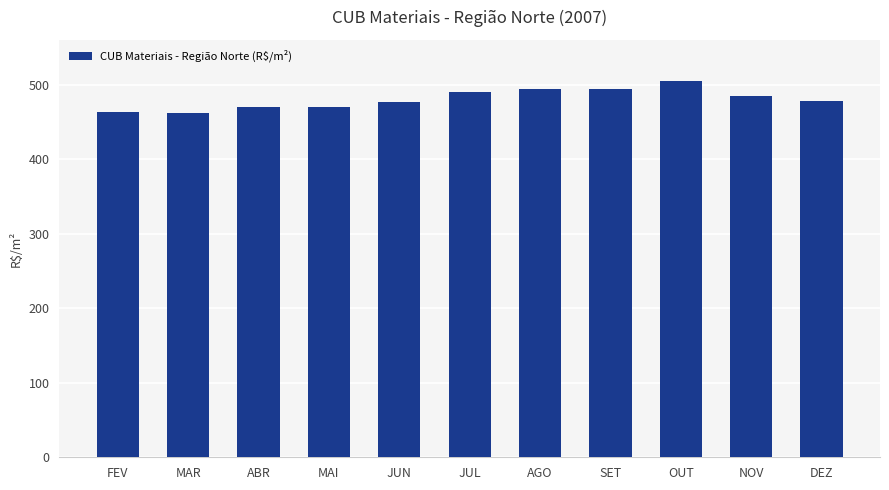

What is the smallest value displayed?

461.2